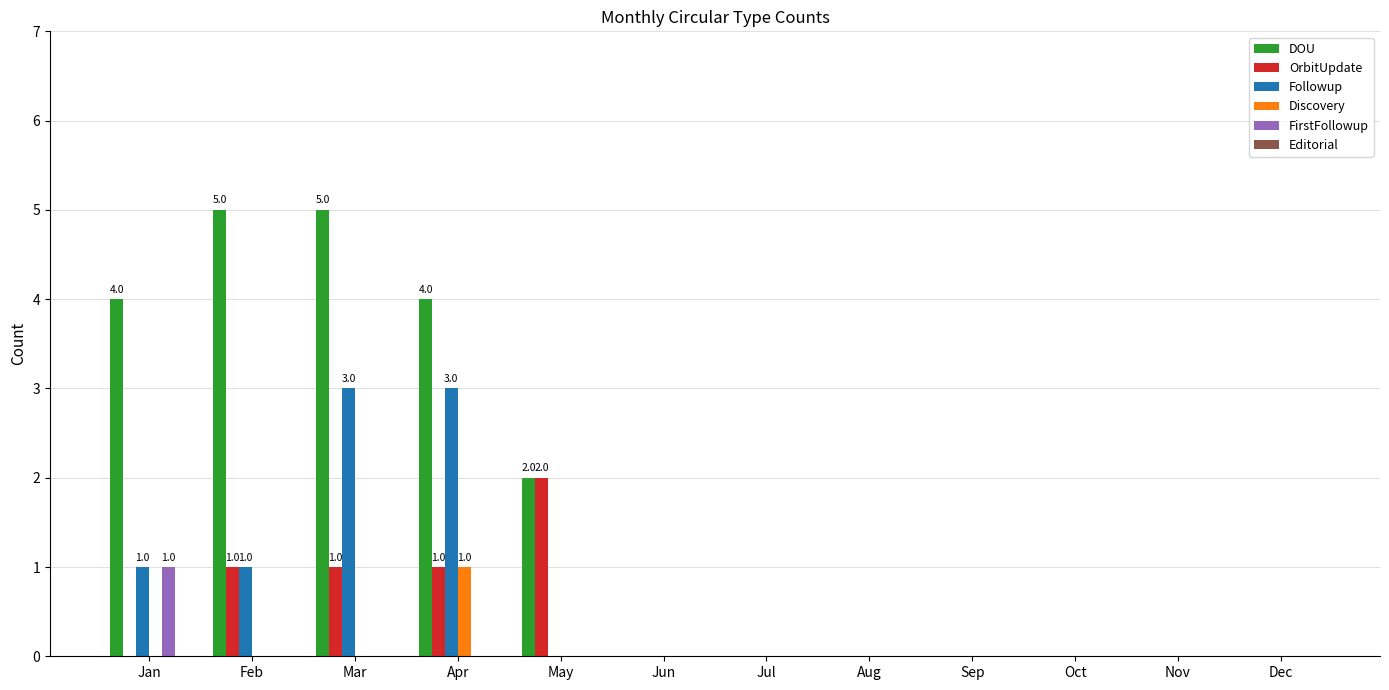

What is the spread (max minus min) of values at Apr?

4